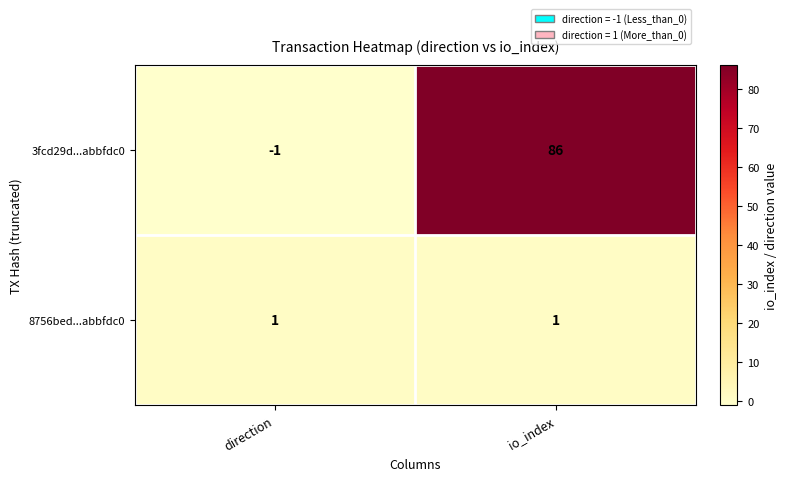

Where is 3fcd29d...abbfdc0 nearest to the value 42?

direction